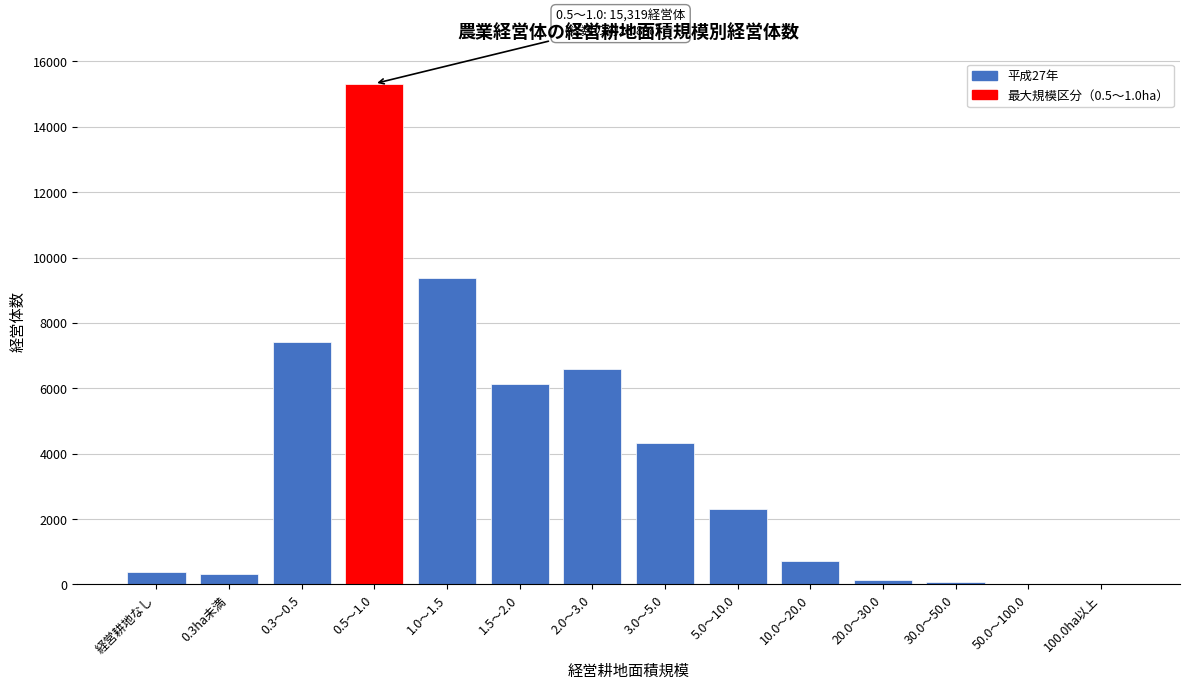

Is it true that the value at 10.0～20.0 is 1231?

False